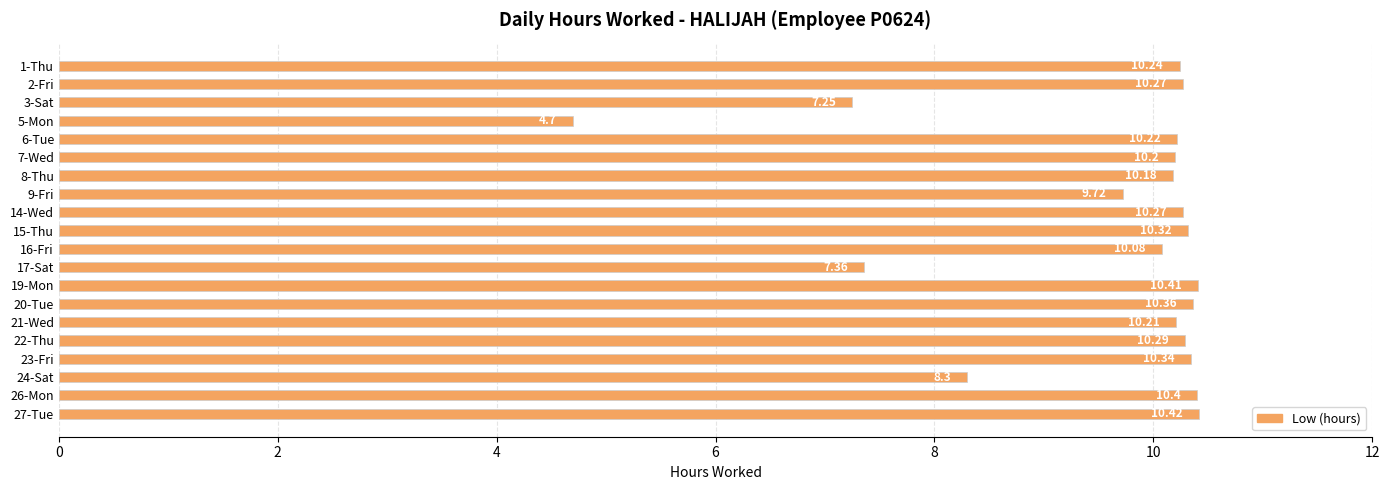

How many distinct data groups are displayed?

1